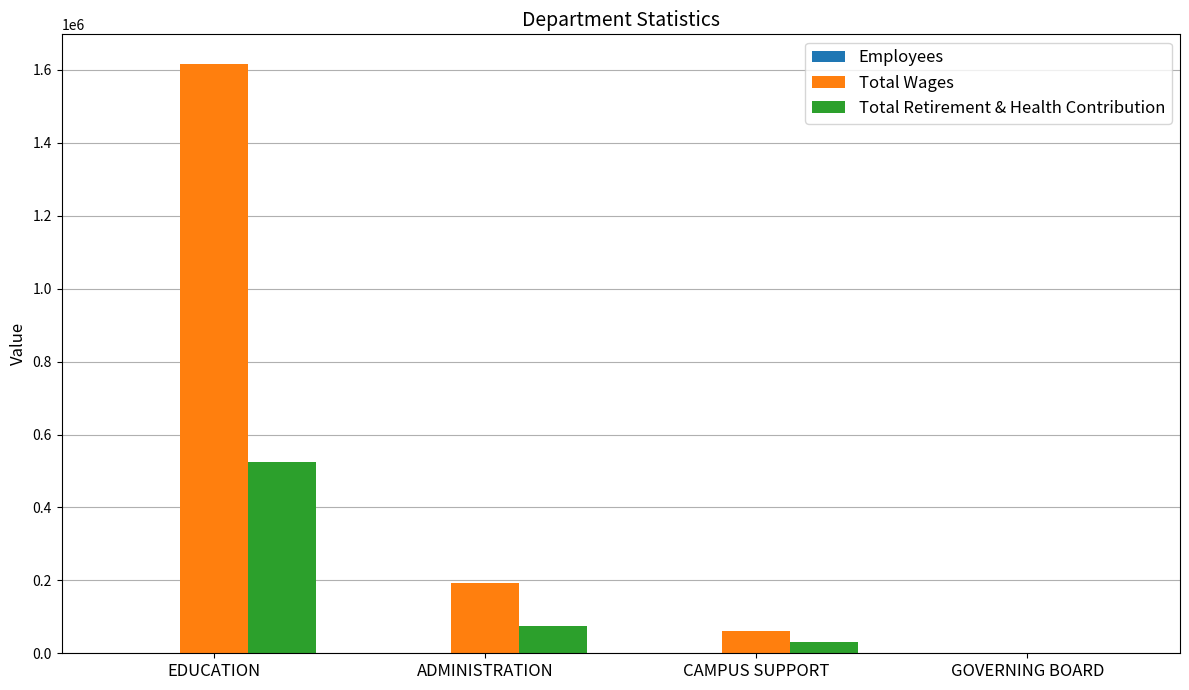

Which category has the highest value in the Total Wages series?

EDUCATION